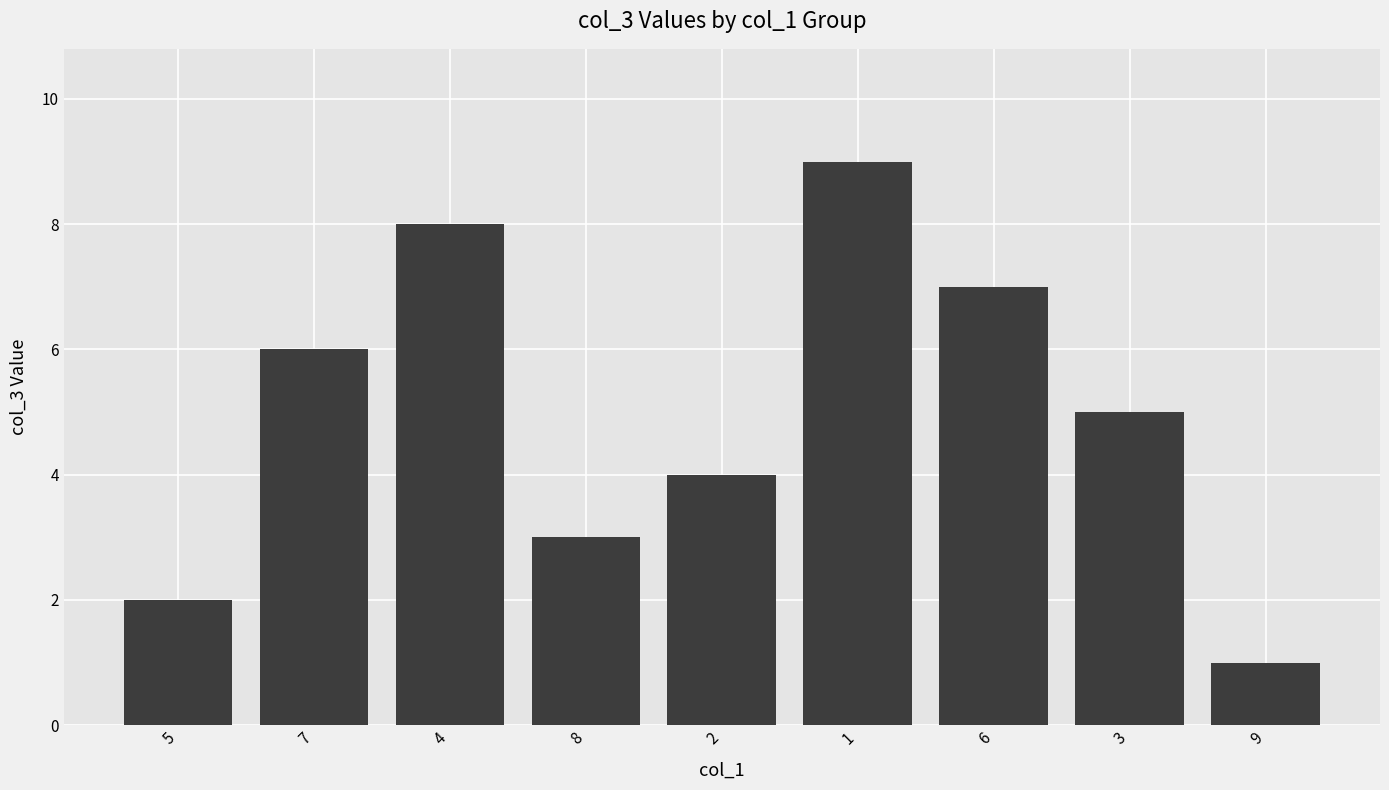

Between 1 and 9, which is larger?

1